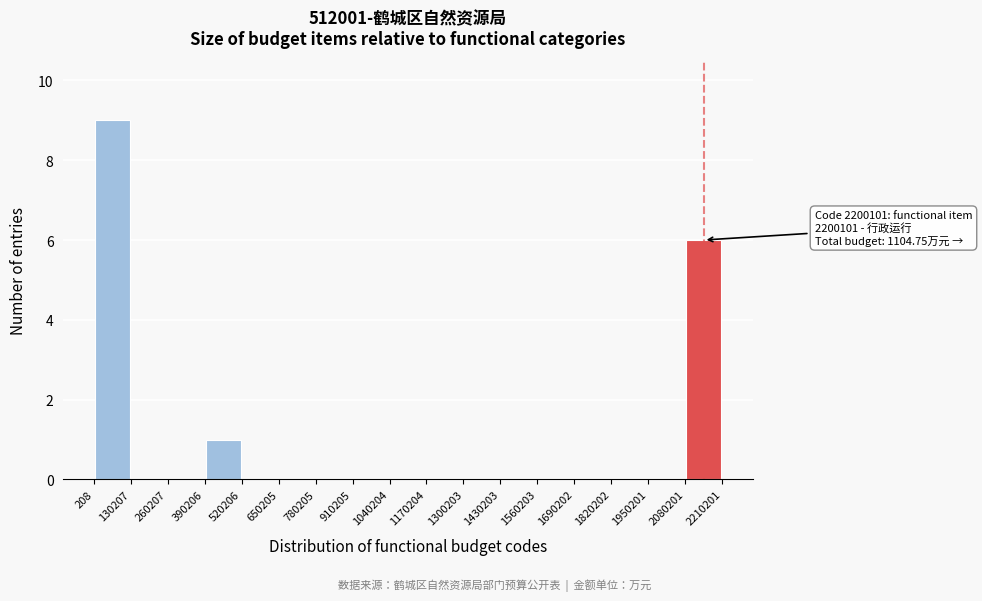

Which range on the x-axis has the tallest bar?

208 to 130207